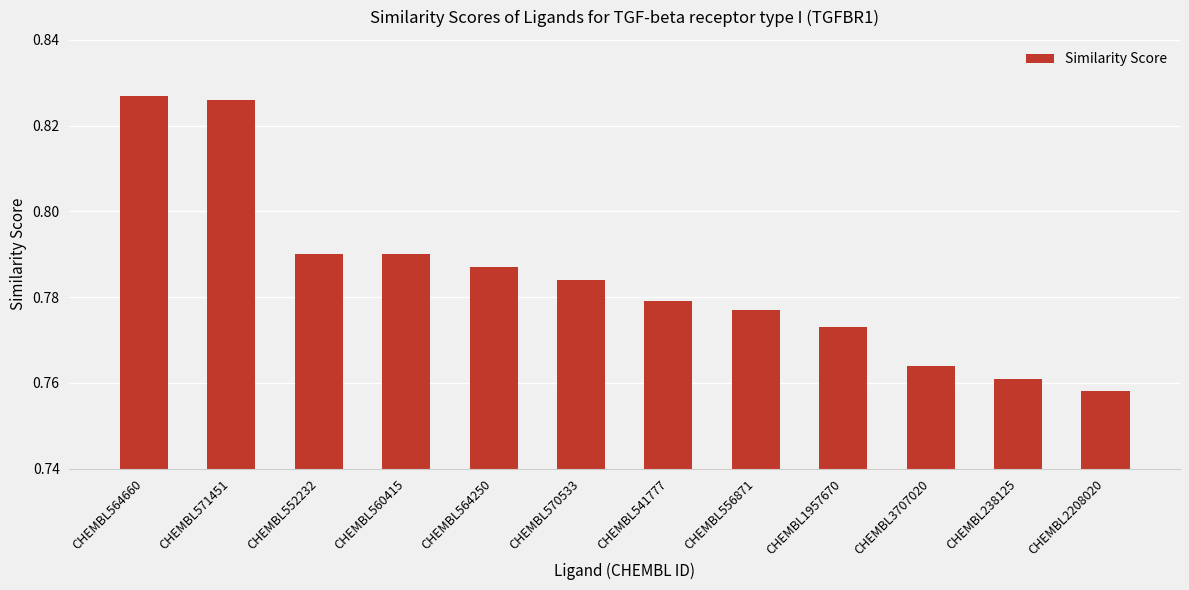

What position from the left is CHEMBL570533?

6